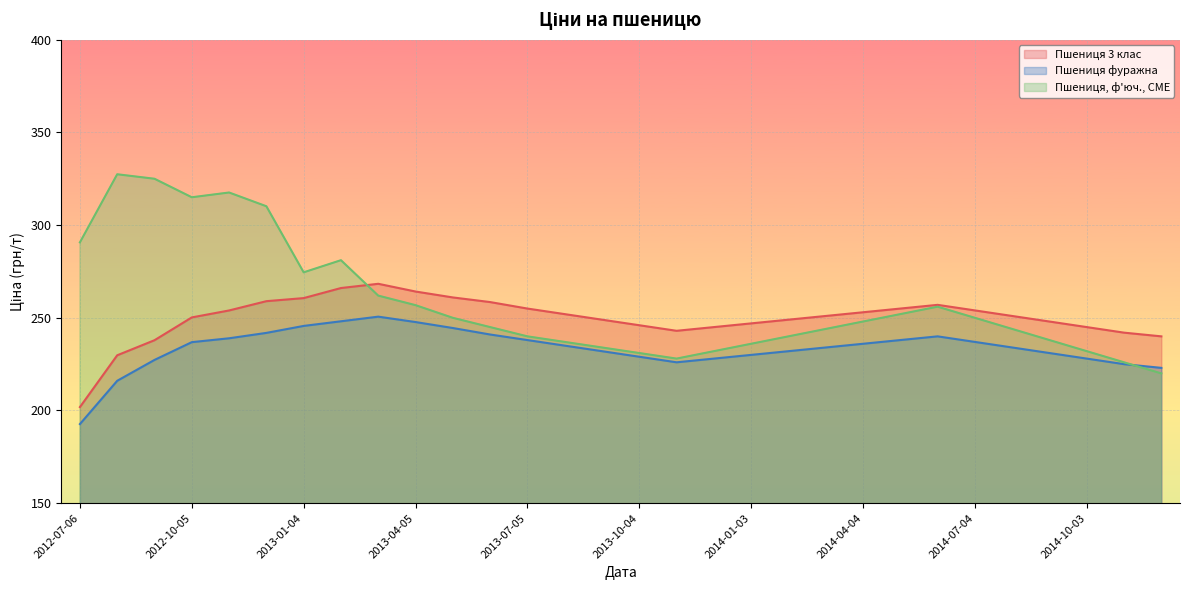

True or false: Пшениця фуражна and Пшениця, ф'юч., CME cross at least once.

True